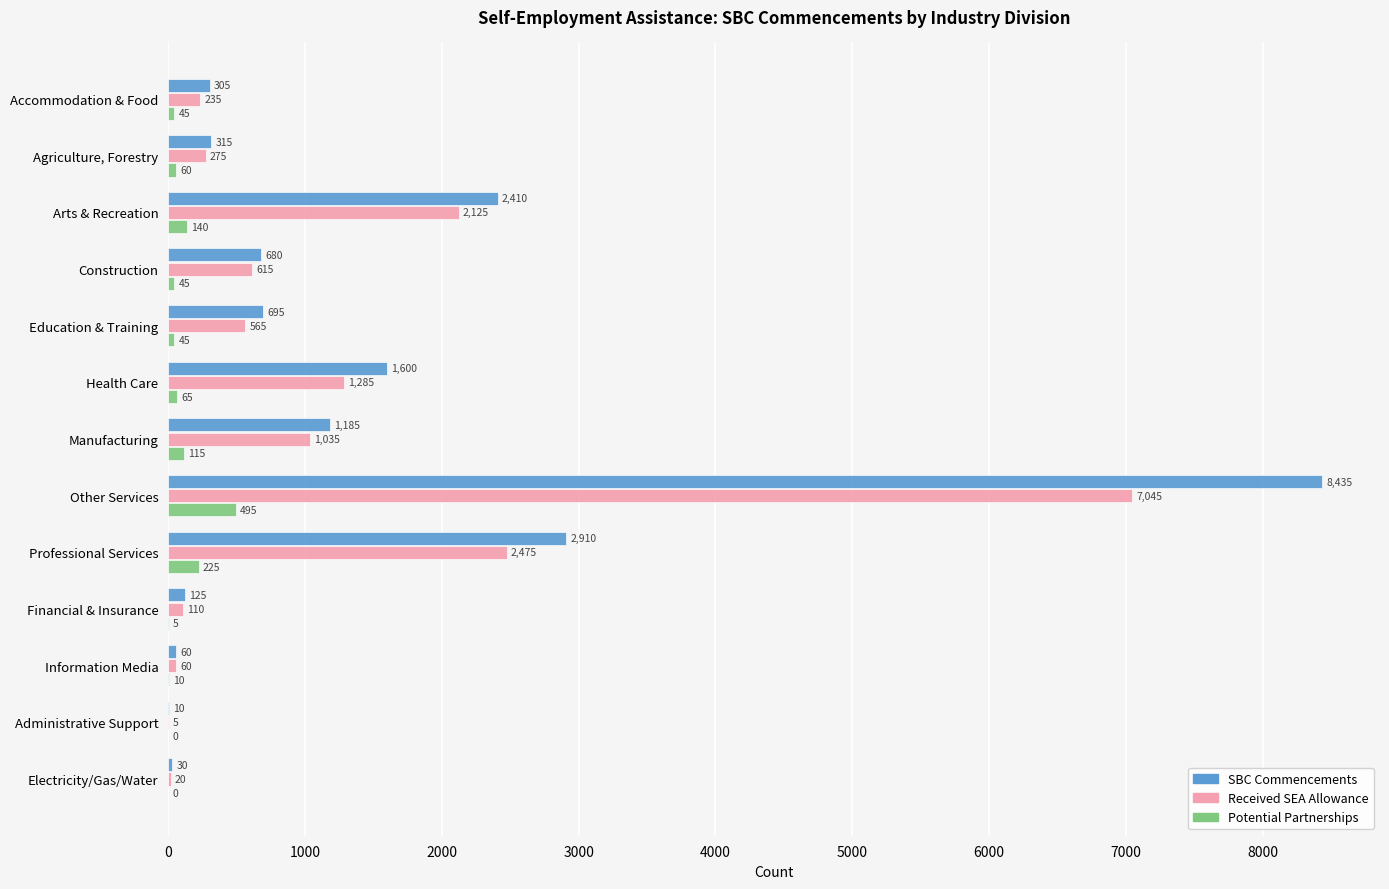

At which category is the sum across all series the highest?

Other Services